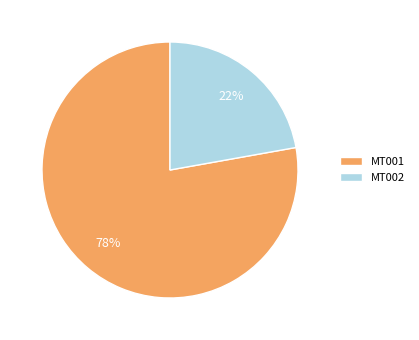

Is MT001 the majority of the pie?

Yes